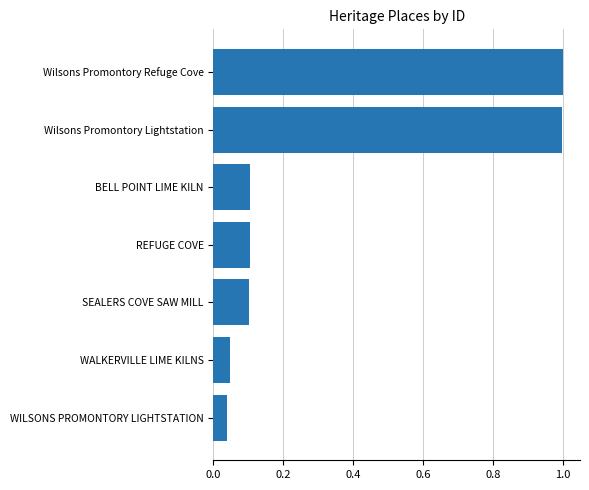

How many bars are there in total?

7